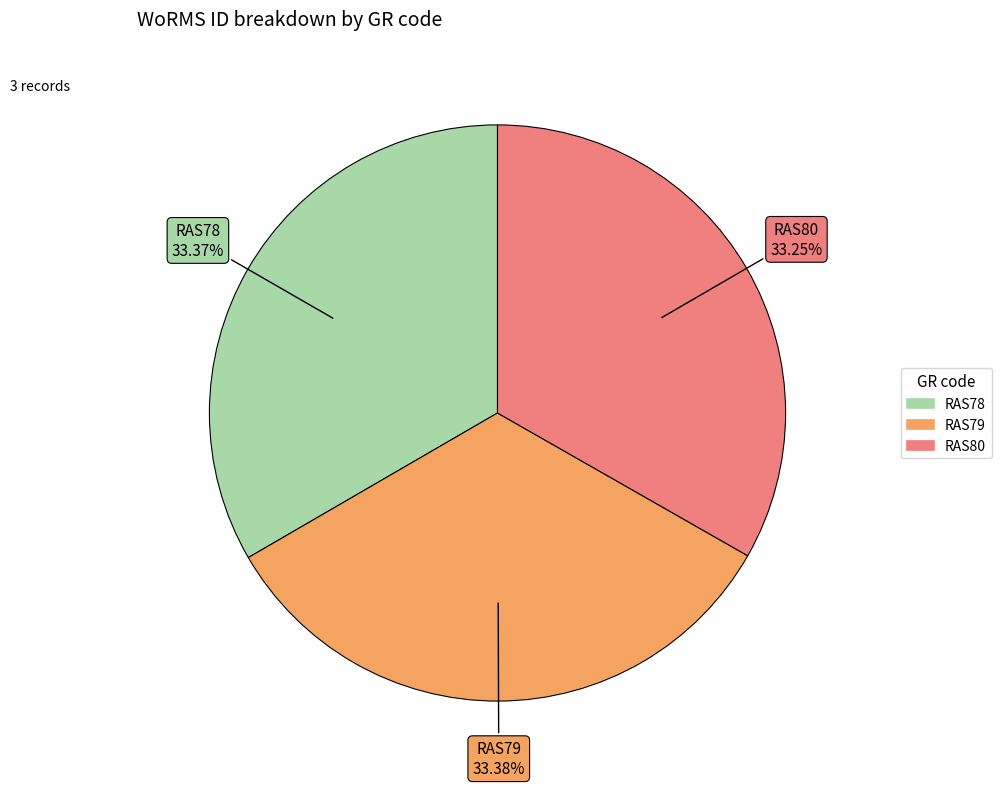

To the nearest percent, what is the combined percentage of RAS80 and RAS79?

67%